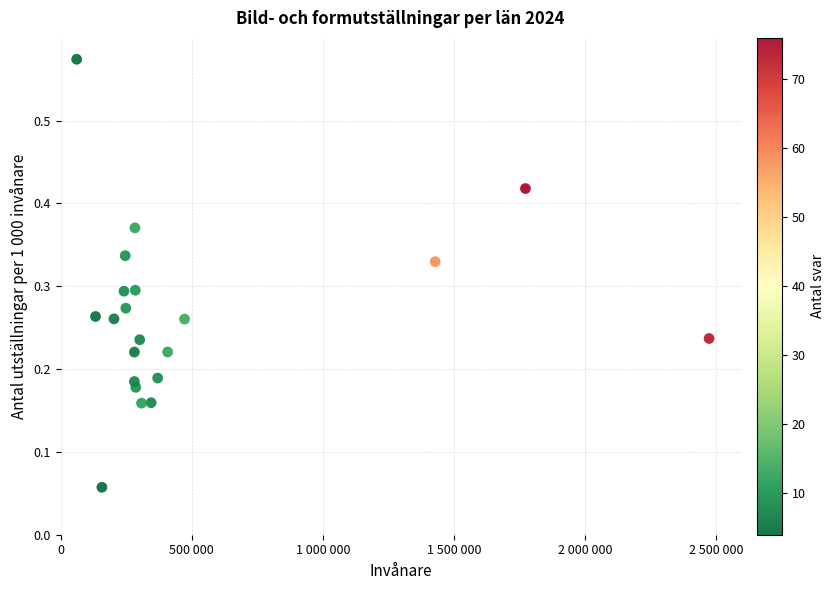

What is the range of Y values (max minus min)?

0.5